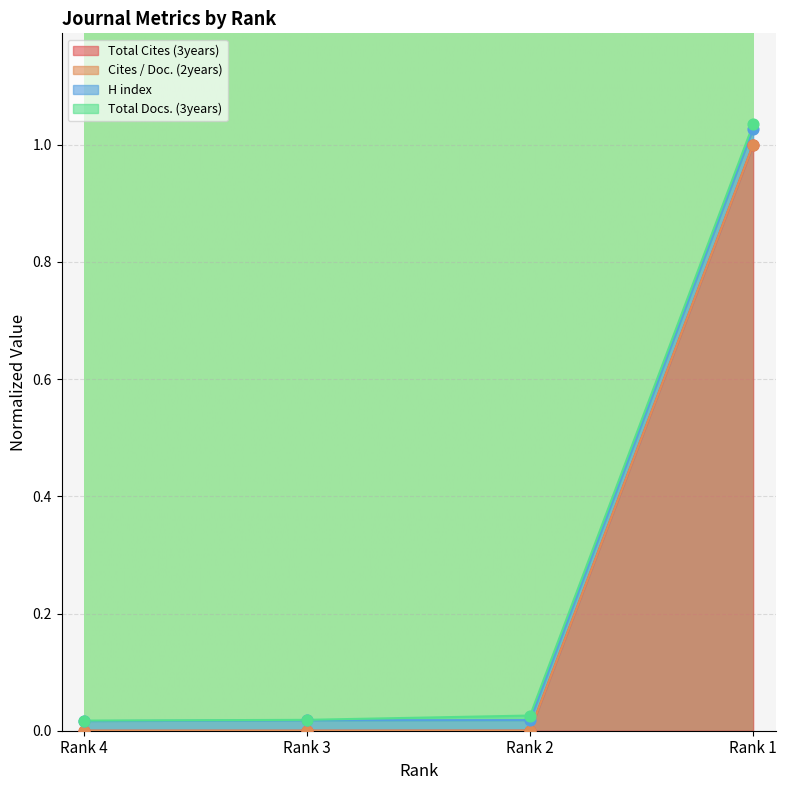

Is the value of H index at Rank 4 greater than the value of Total Cites (3years) at Rank 3?

Yes